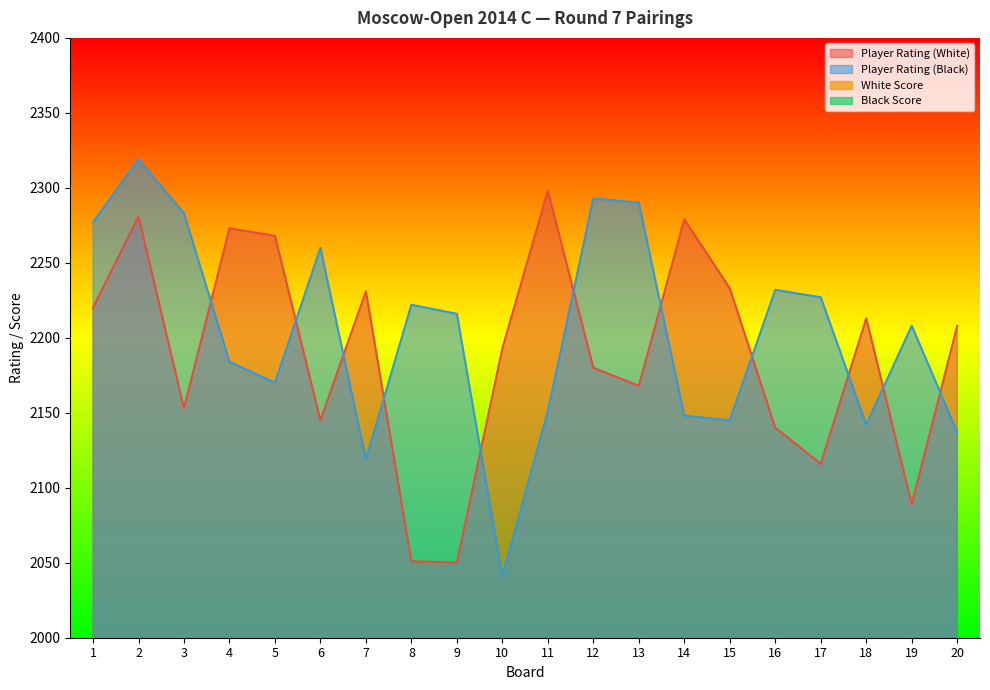

Reading left to right, transcribe all the data shown in this chart.

Player Rating (White): 2220.0	2281.0	2153.0	2273.0	2268.0	2145.0	2231.0	2051.0	2050.0	2193.0	2298.0	2180.0	2168.0	2279.0	2233.0	2140.0	2116.0	2213.0	2089.0	2208.0
Player Rating (Black): 2277.0	2319.0	2283.0	2184.0	2170.0	2260.0	2119.0	2222.0	2216.0	2041.0	2151.0	2293.0	2290.0	2148.0	2145.0	2232.0	2227.0	2142.0	2208.0	2137.0
White Score: 6.0	5.0	5.0	5.0	5.0	5.0	5.0	5.0	5.0	5.0	4.5	4.5	4.5	4.5	4.5	4.5	4.5	4.5	4.5	4.5
Black Score: 6.0	5.5	5.0	5.0	5.0	5.0	5.0	5.0	5.0	5.0	4.5	4.5	4.5	4.5	4.5	4.5	4.5	4.5	4.5	4.5